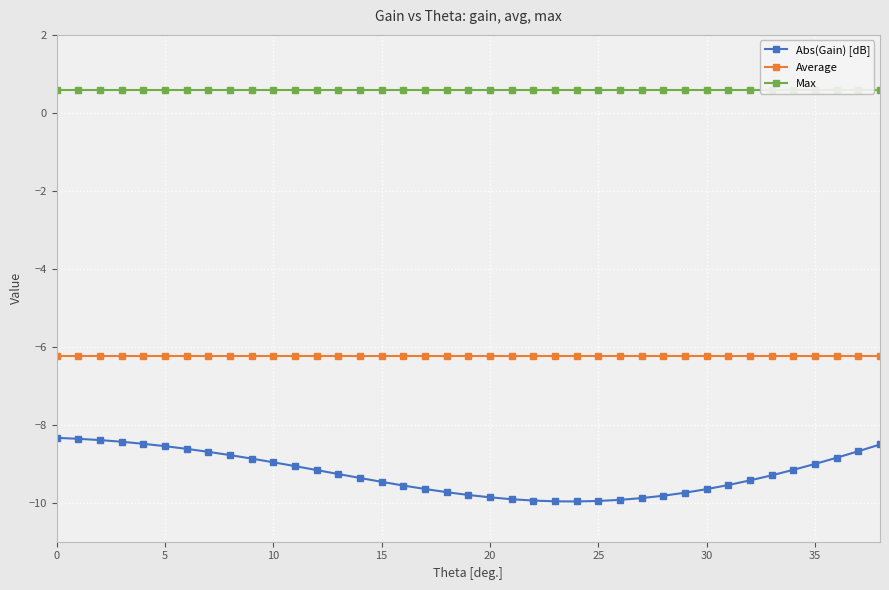

The Abs(Gain) [dB] series shows -9.5 at 15. True or false?

True